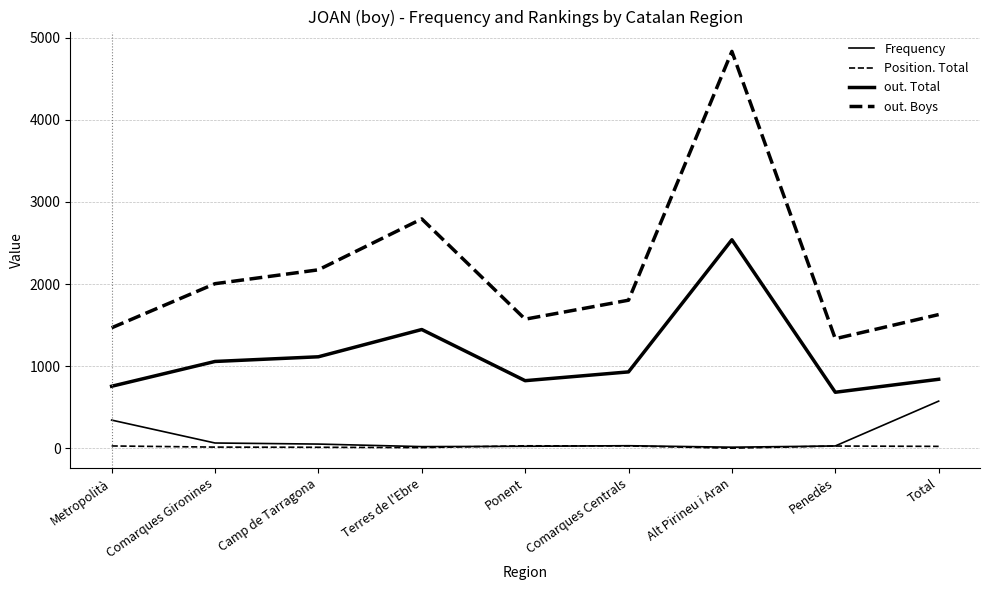

What is the average value of the out. Total series?

1132